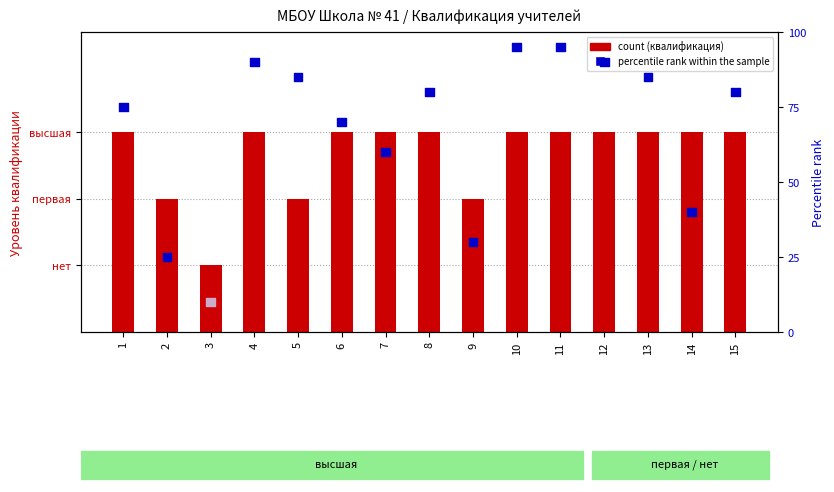

At which category is the sum across all series the highest?

10